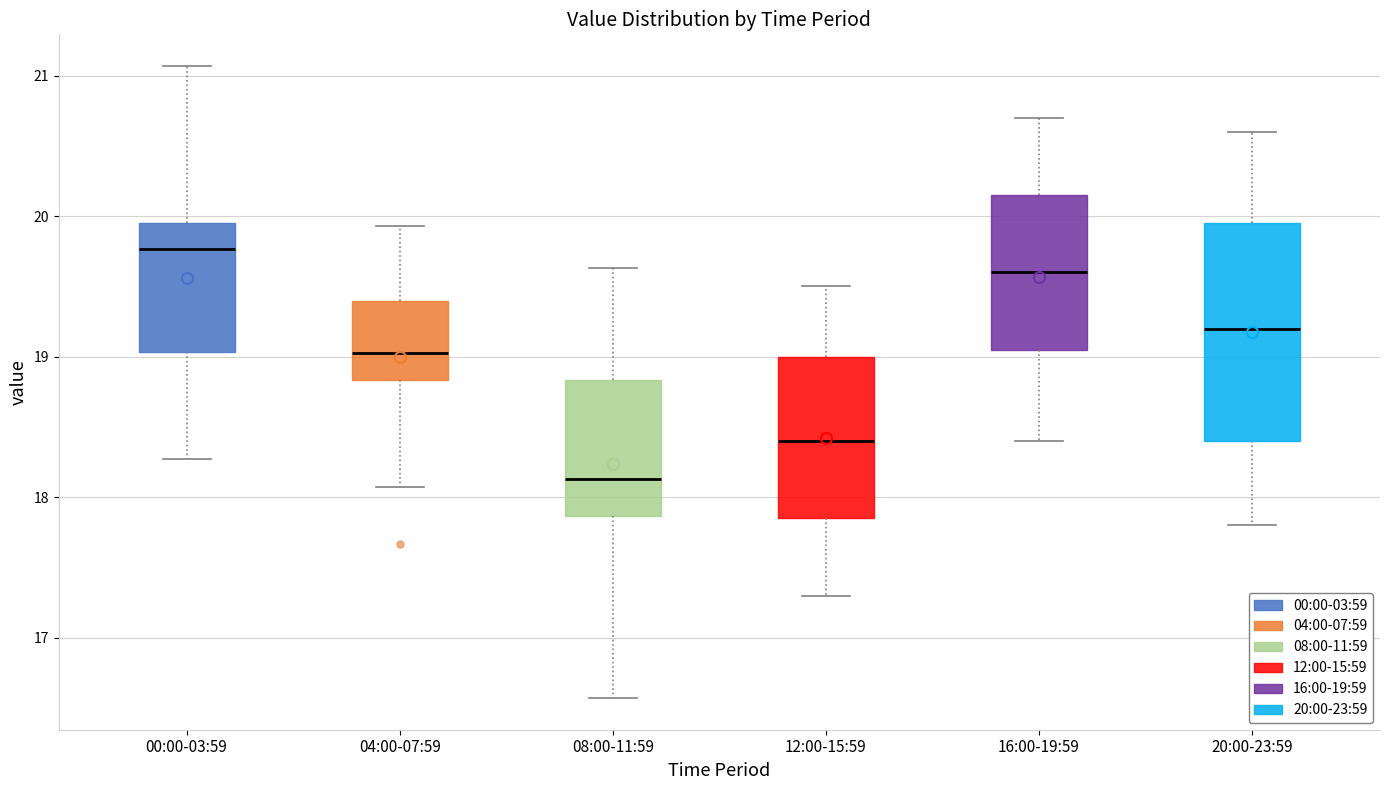

Which box is the tallest, from its lower edge to its upper edge?

20:00-23:59